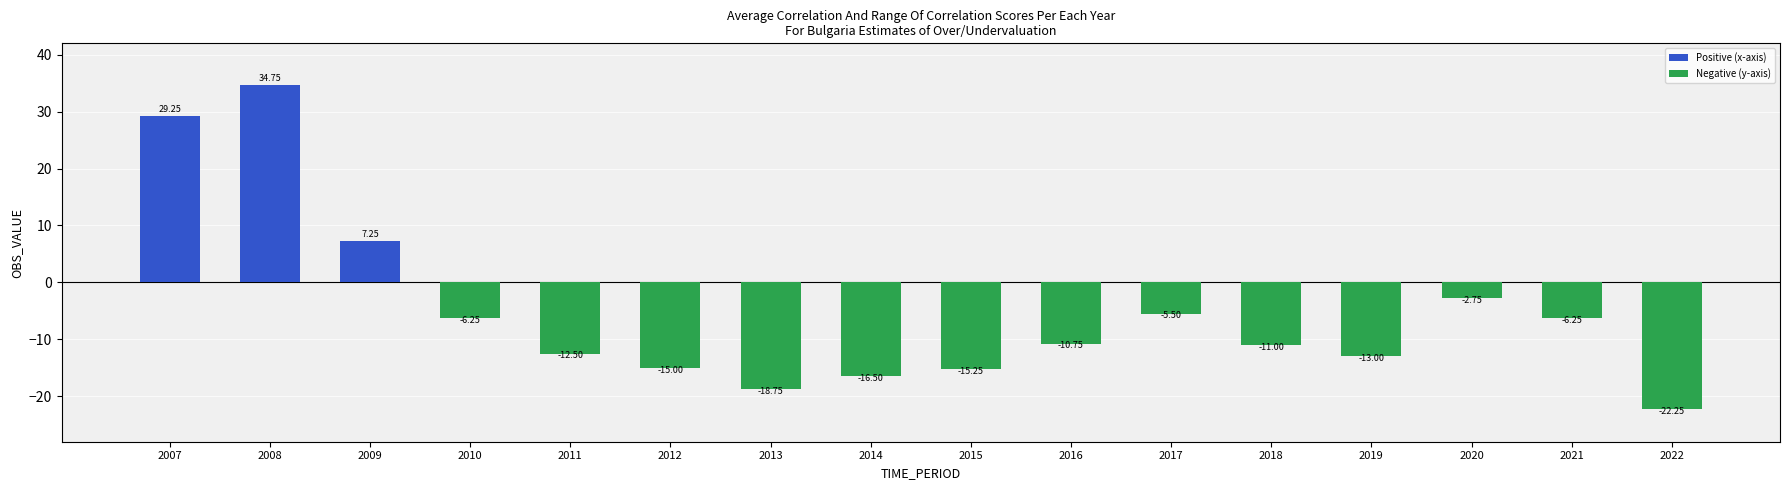

What is the difference between the second highest and second lowest values?

48.0